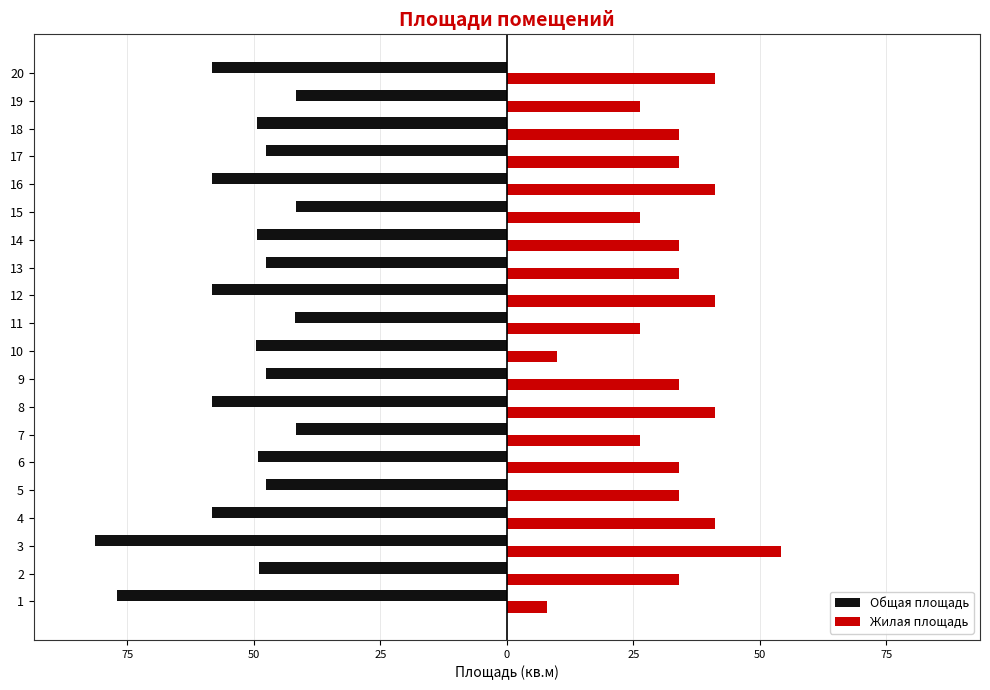

What are all the series names shown in the legend?

Общая площадь, Жилая площадь